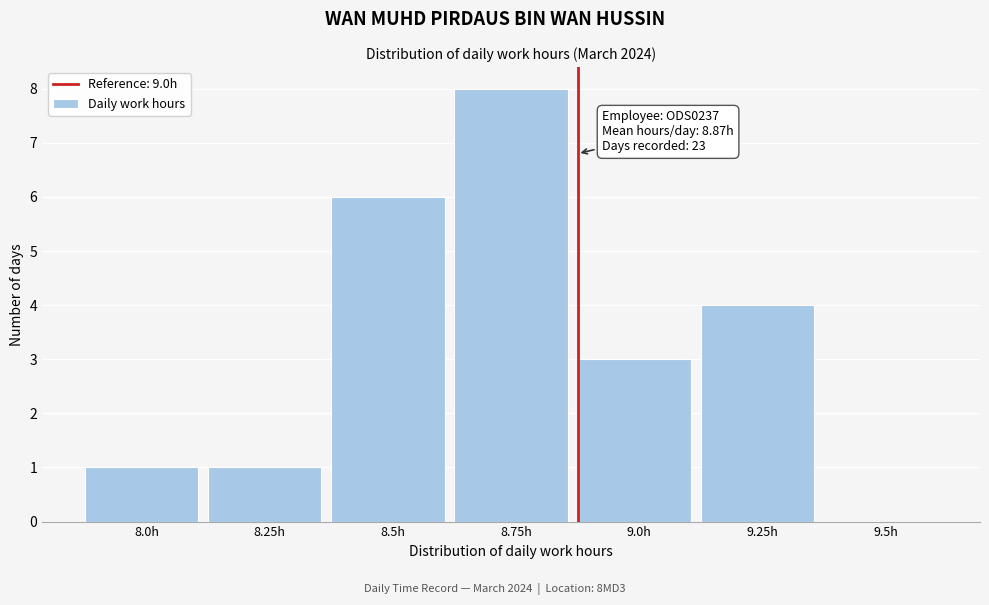

Reading left to right, list all the values displayed in this chart.

8.0h=1	8.25h=1	8.5h=6	8.75h=8	9.0h=3	9.25h=4	9.5h=0